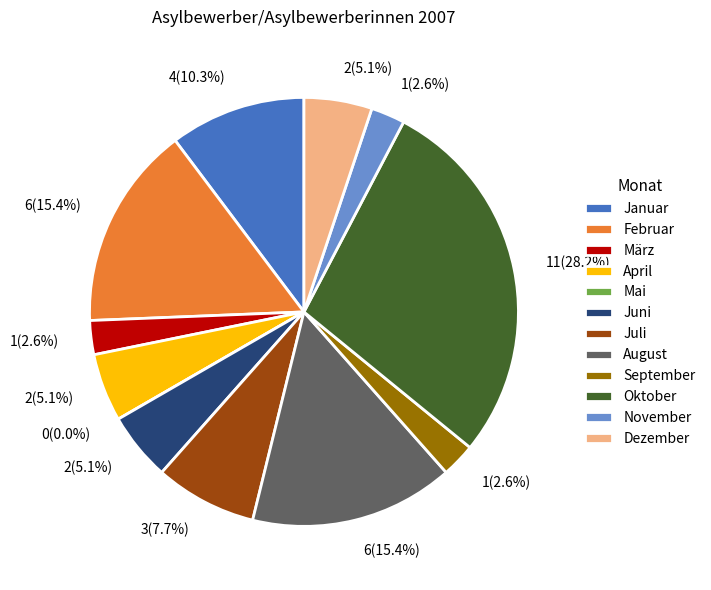

To the nearest percent, what is the average slice percentage?

8%